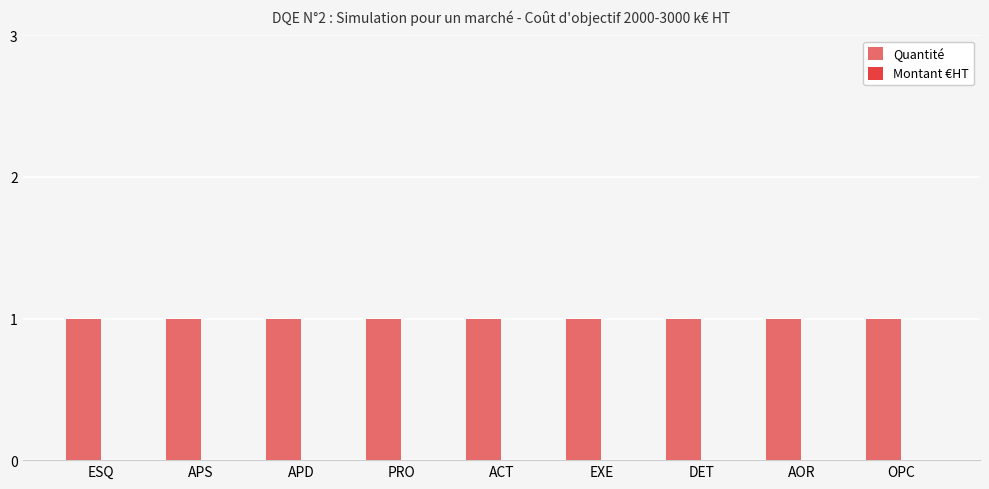

Reading left to right, list all the values displayed in this chart.

Quantité: 1	1	1	1	1	1	1	1	1
Montant €HT: 0	0	0	0	0	0	0	0	0